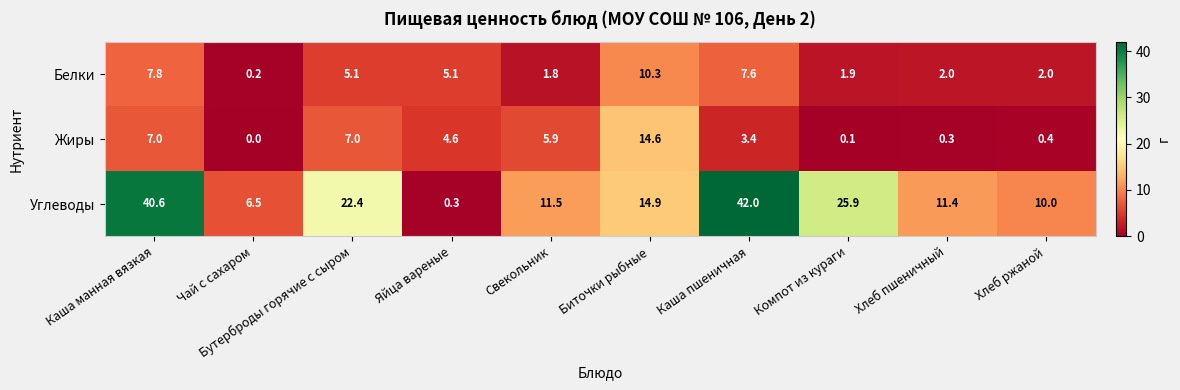

True or false: Белки has a value of 0.5 at Свекольник.

False